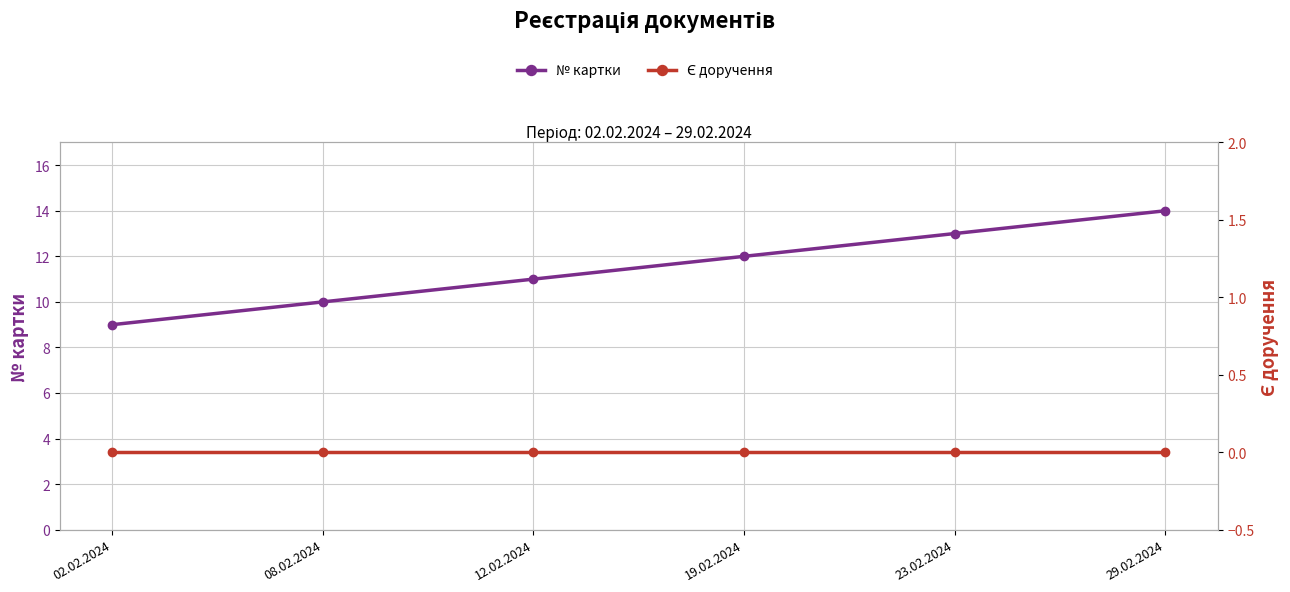

At how many categories does at least one series exceed 8?

6